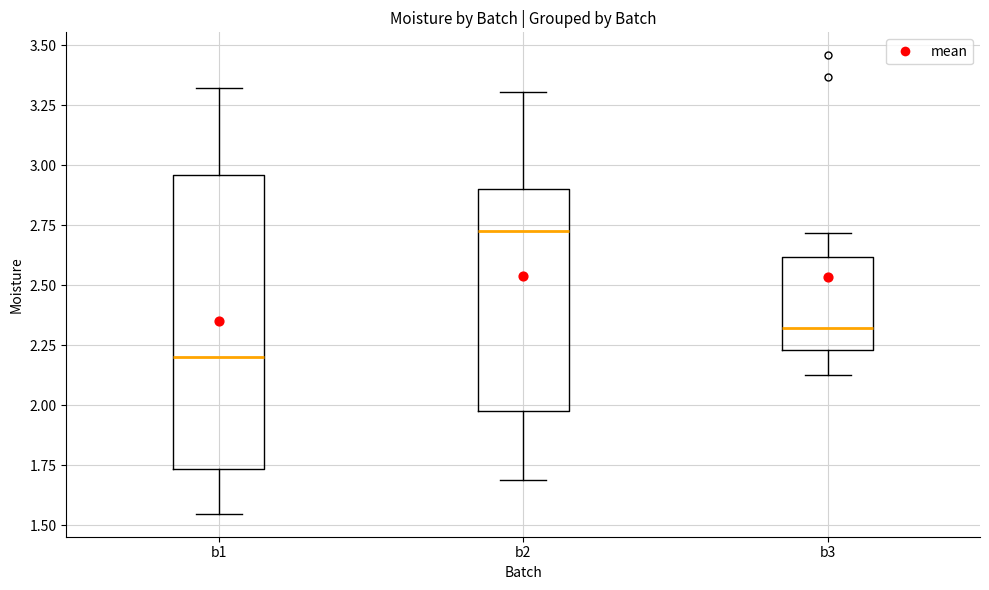

Reading left to right, transcribe this box plot: for each box, give where its median line is, the range the box spans, and where its two whiskers end, as read against the y-axis. The values are not printed on the chart, so give them approximately, as read against the axis.

b1: median 2.20, box 1.75 to 2.95, whiskers 1.55 to 3.30
b2: median 2.75, box 2.00 to 2.90, whiskers 1.70 to 3.30
b3: median 2.30, box 2.25 to 2.60, whiskers 2.15 to 2.70